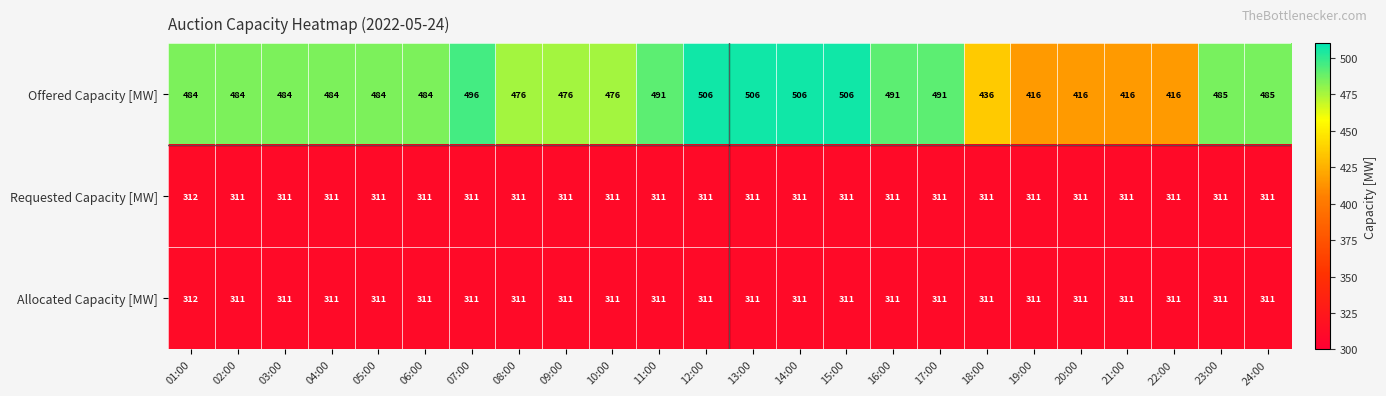

Is it true that Offered Capacity [MW] equals 728 at 05:00?

False